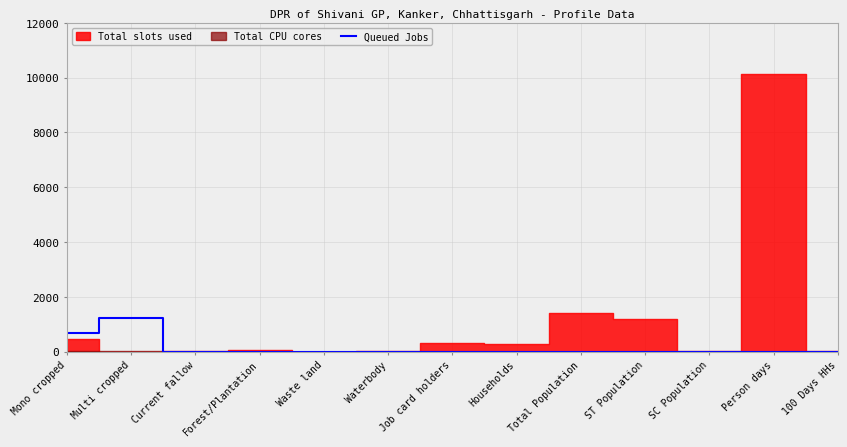

Where is the first local maximum?

Multi cropped